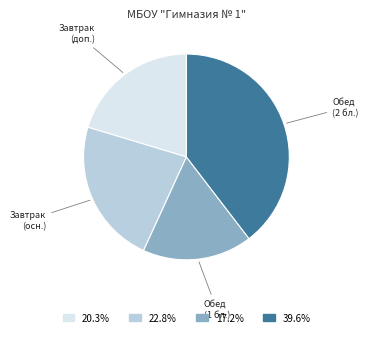

Does any single category account for the majority?

No